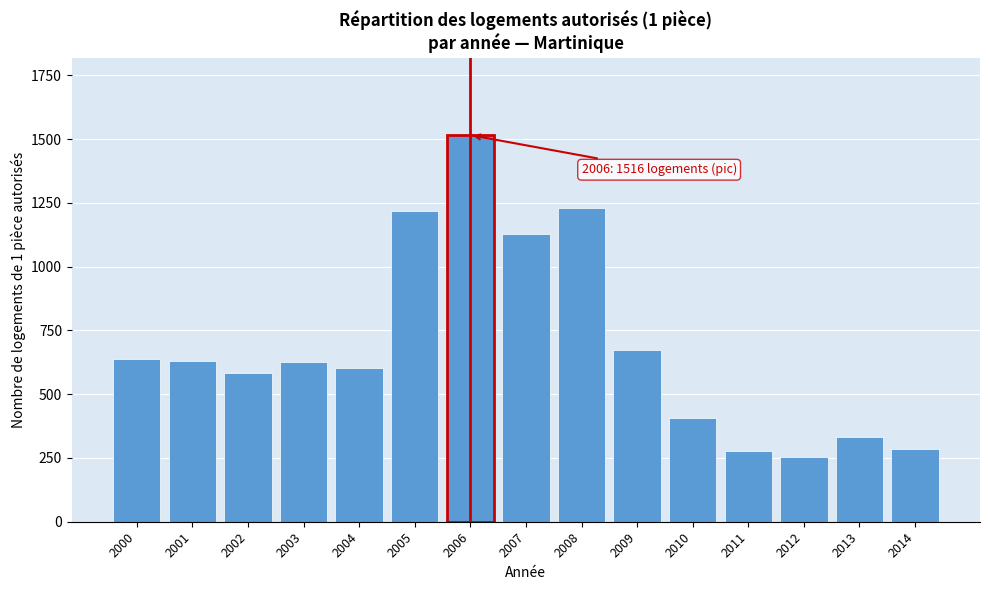

Which category has the highest value across all series?

2006